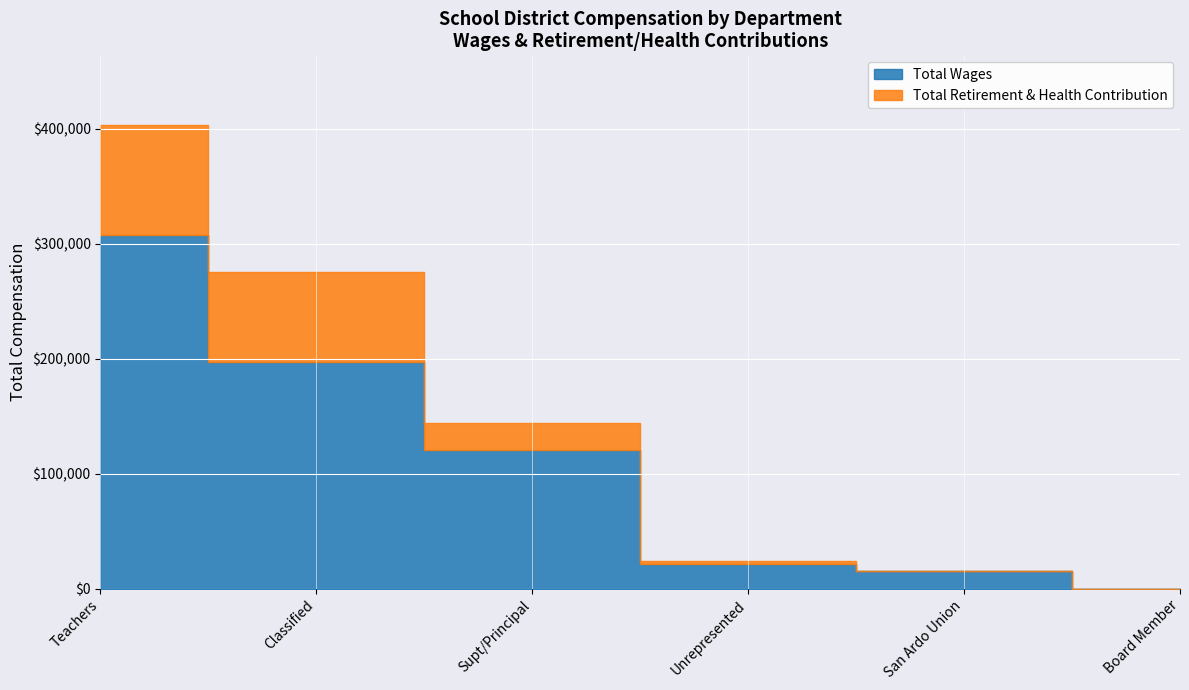

What is the label of the 2nd point from the right?

San Ardo Union